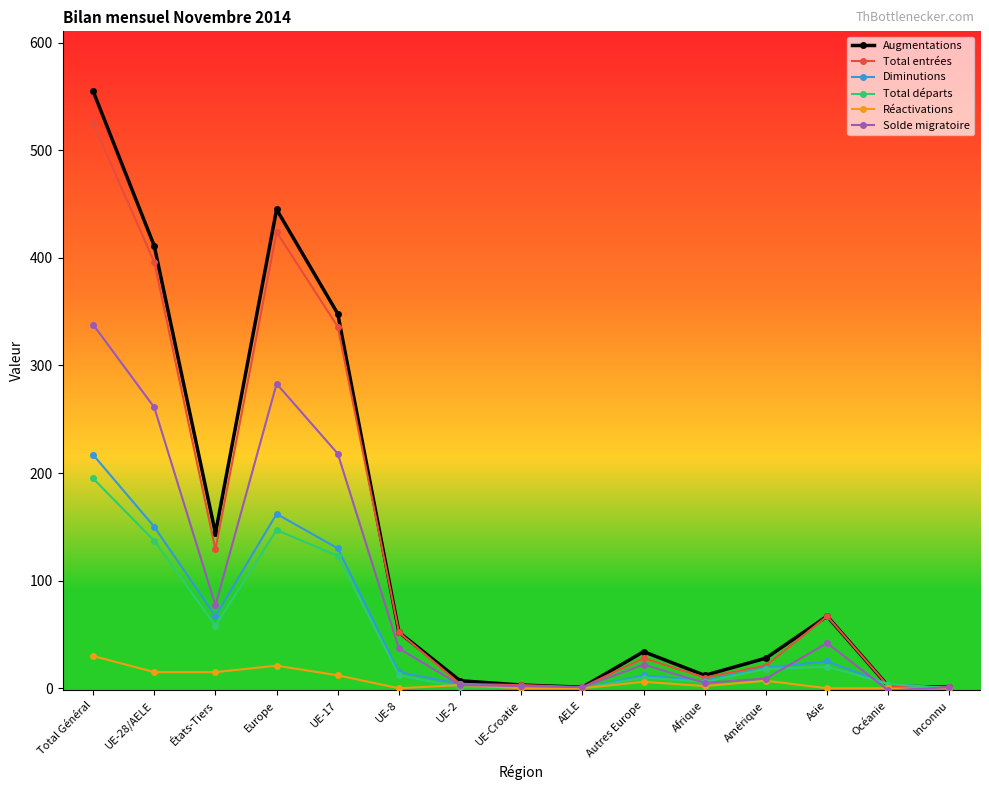

What is the difference between the second highest and second lowest values in the Total départs series?

147